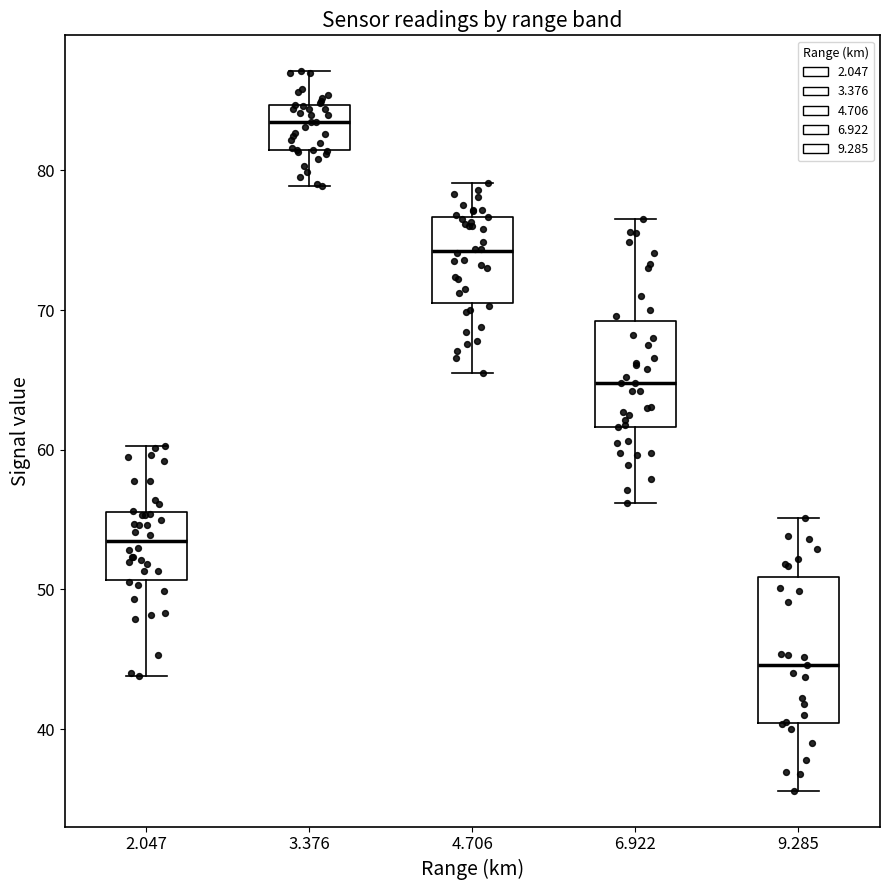

Which box's median line is the lowest?

9.285